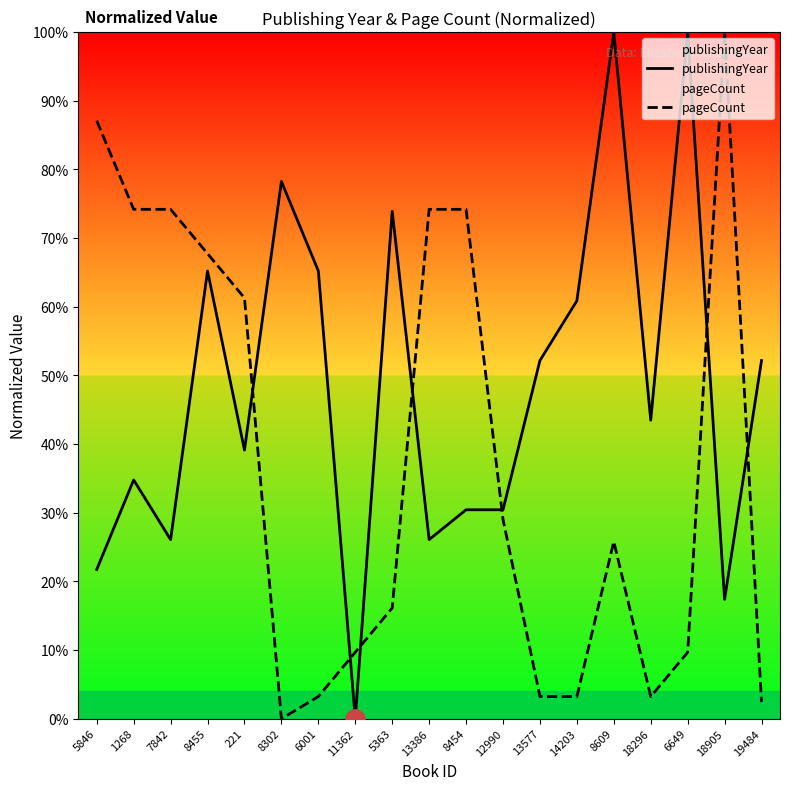

True or false: pageCount has more than 0 points higher than both neighbors.

True